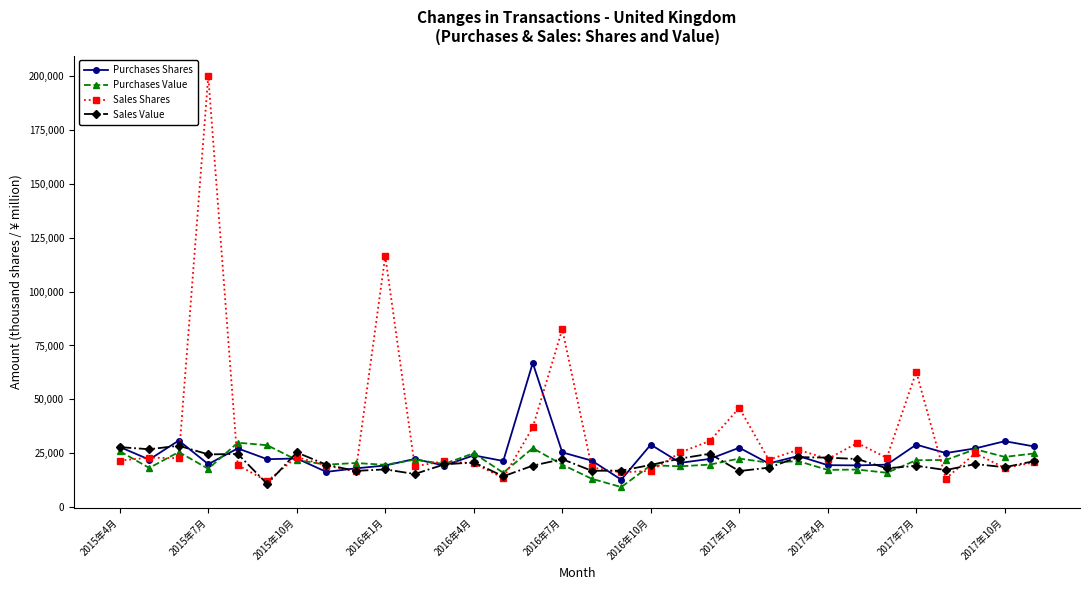

What is the minimum value for Sales Value?

10854